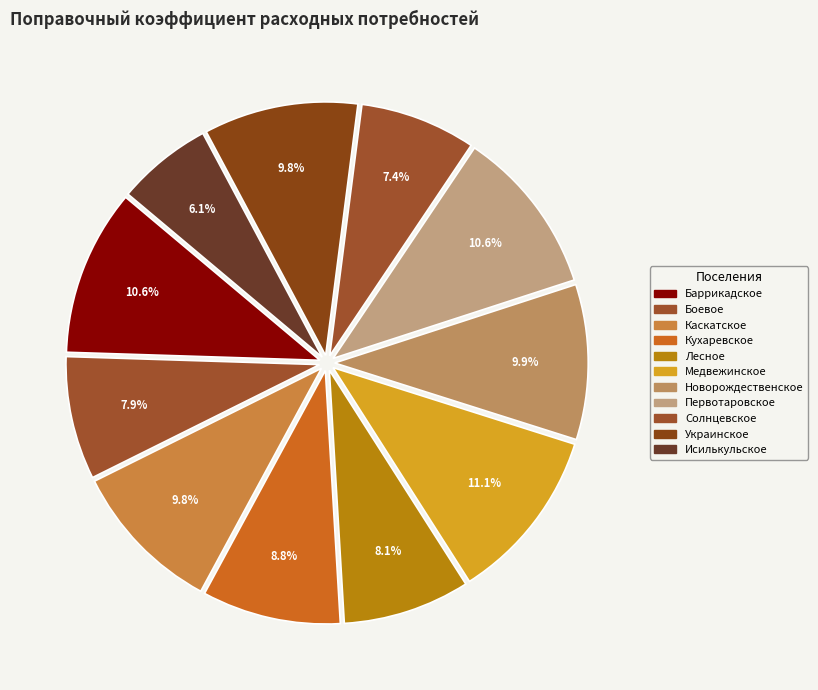

Combined, do Солнцевское and Баррикадское account for over 50%?

No